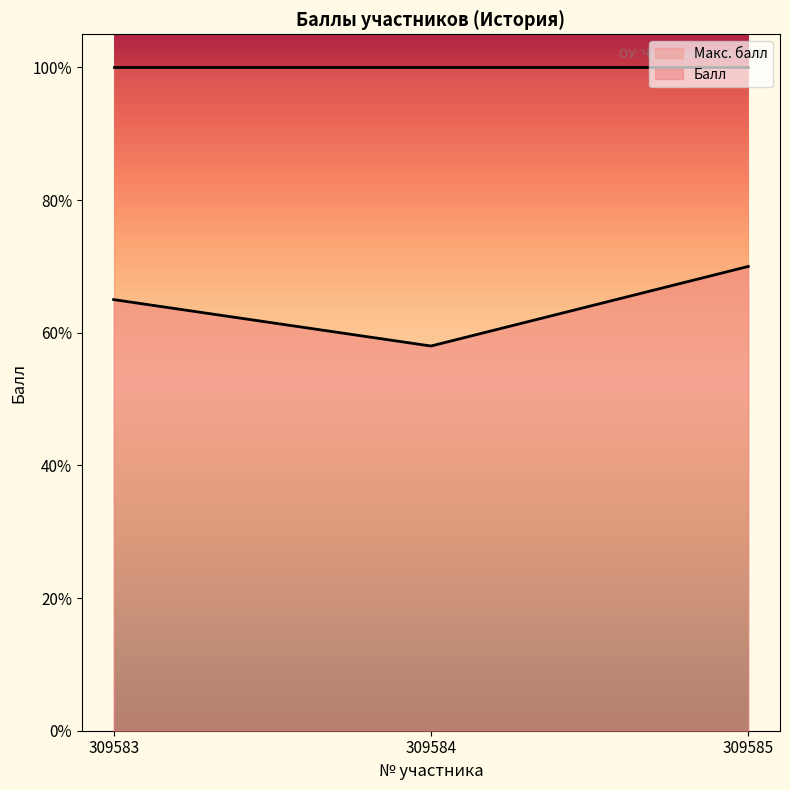

What is the greatest value displayed?

100